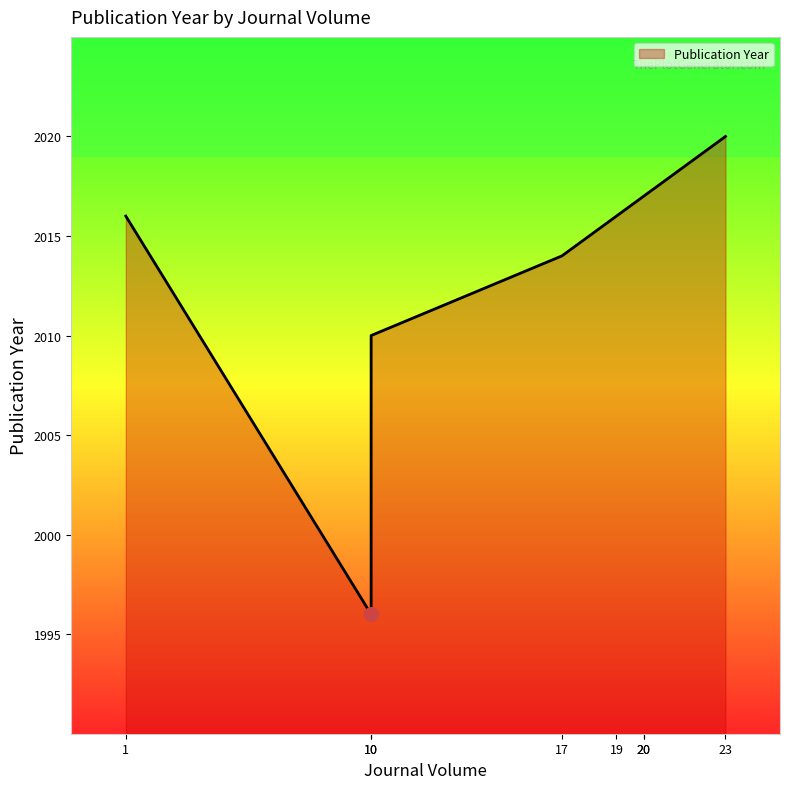

The chart shows a value of 2879 at 10. True or false?

False